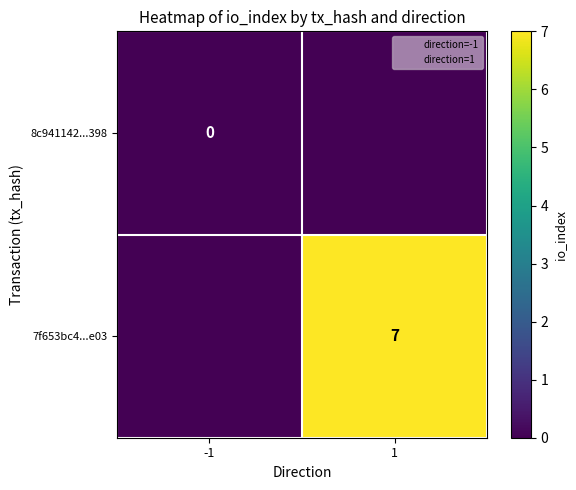

Rank the series by their average value, from highest to lowest.

7f653bc4...e03, 8c941142...398